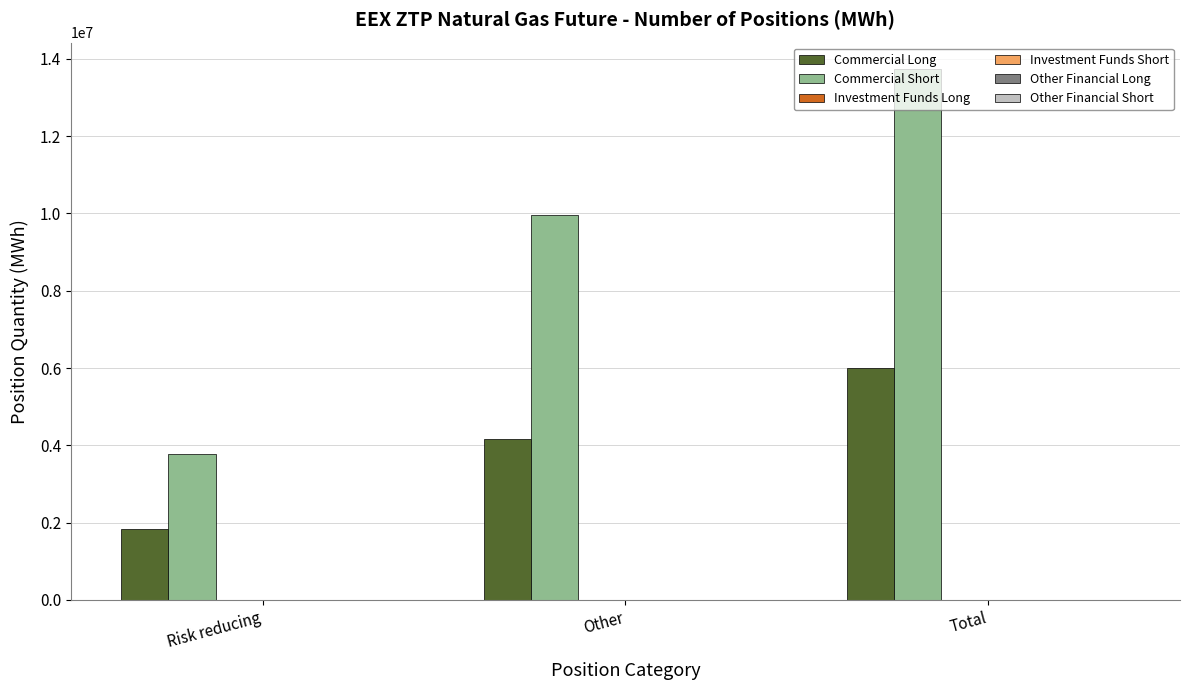

Does the chart contain stacked bars?

No